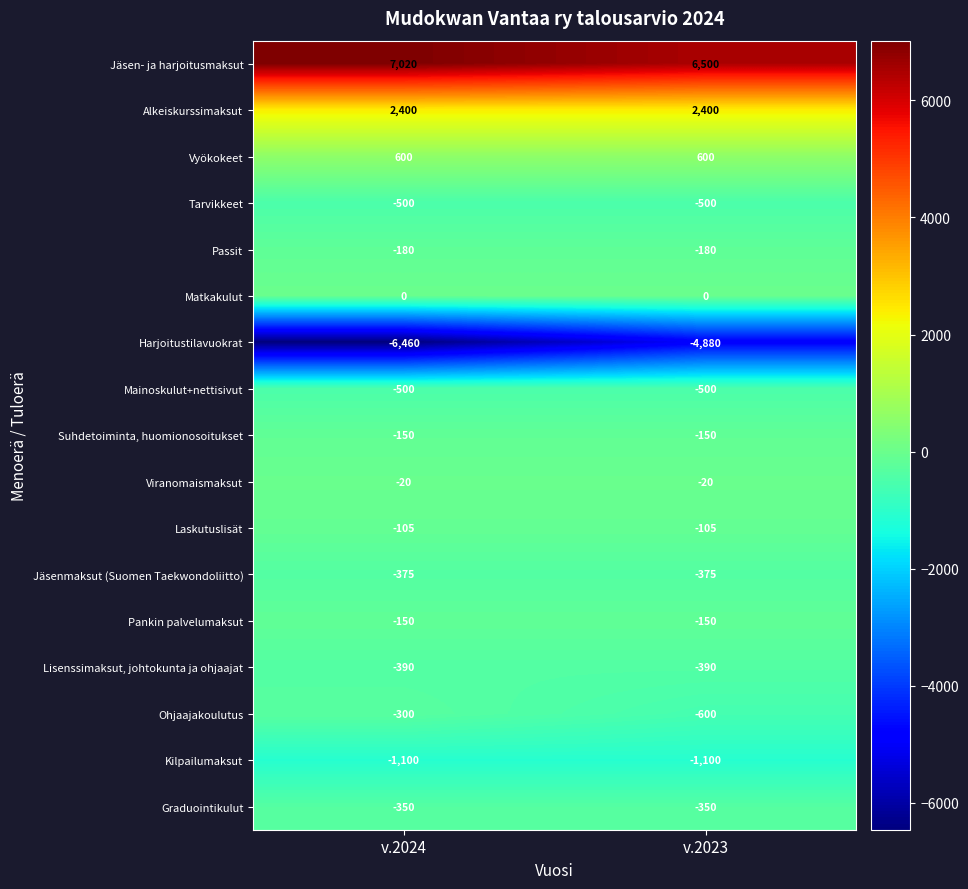

What is the total value across all series at v.2024?

-560